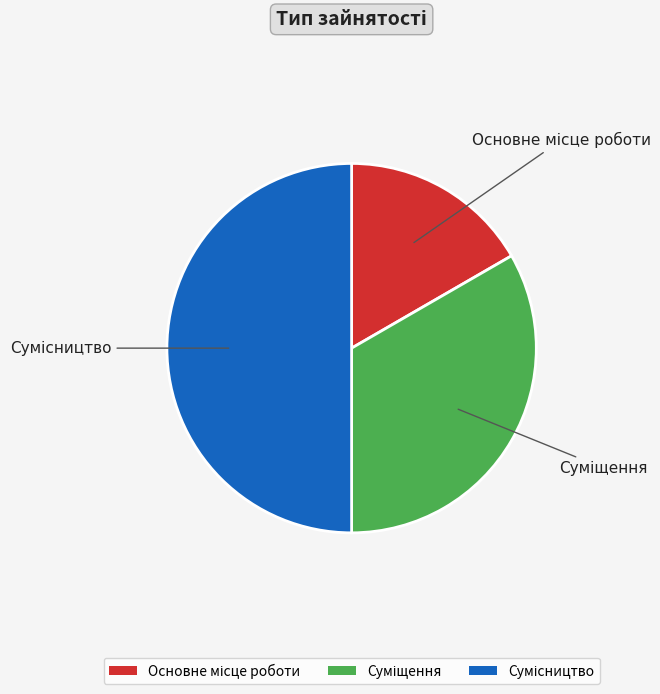

What is the total percentage of Сумісництво and Суміщення?

83.3%